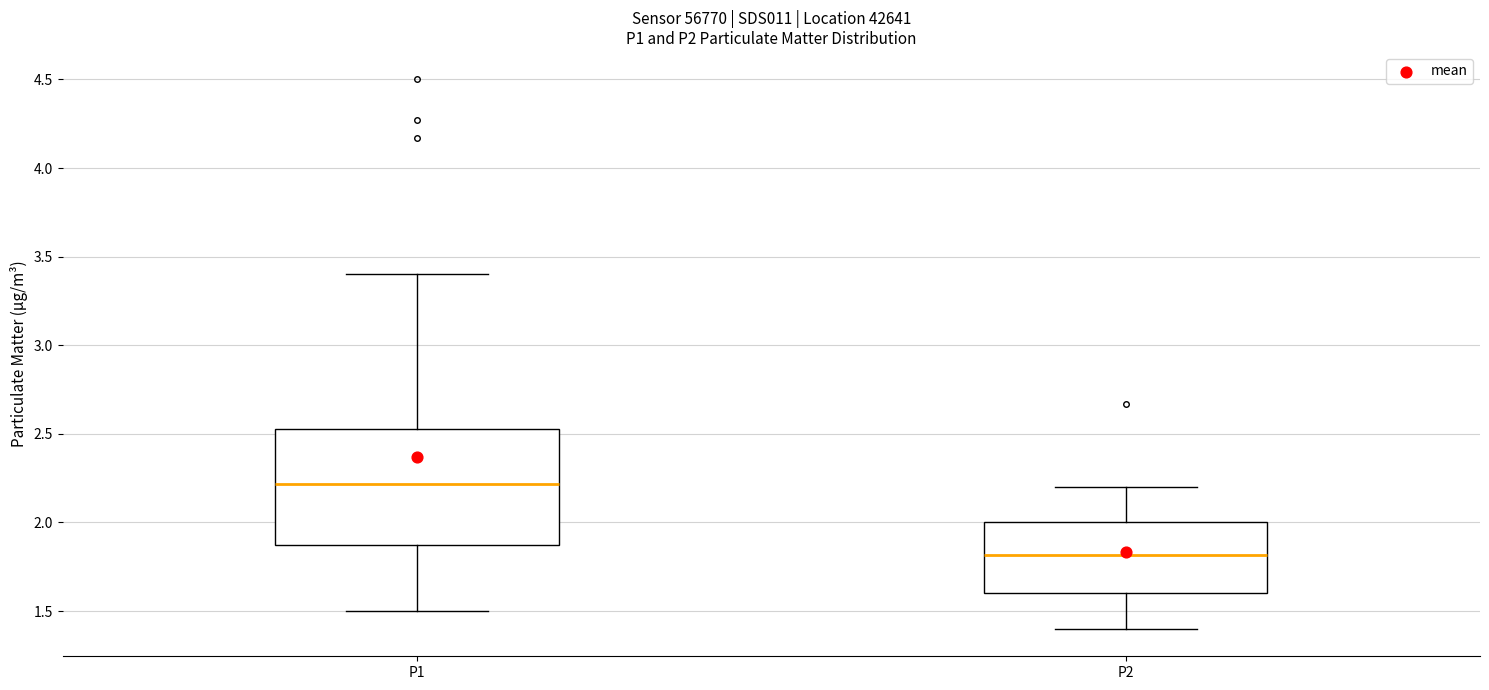

Reading left to right, read every box against the y-axis: the position of its median line, the range the box covers, and the ends of its whiskers. The values are not printed on the chart, so give them approximately, as read against the axis.

P1: median 2.20, box 1.90 to 2.55, whiskers 1.50 to 3.40
P2: median 1.80, box 1.60 to 2.00, whiskers 1.40 to 2.20